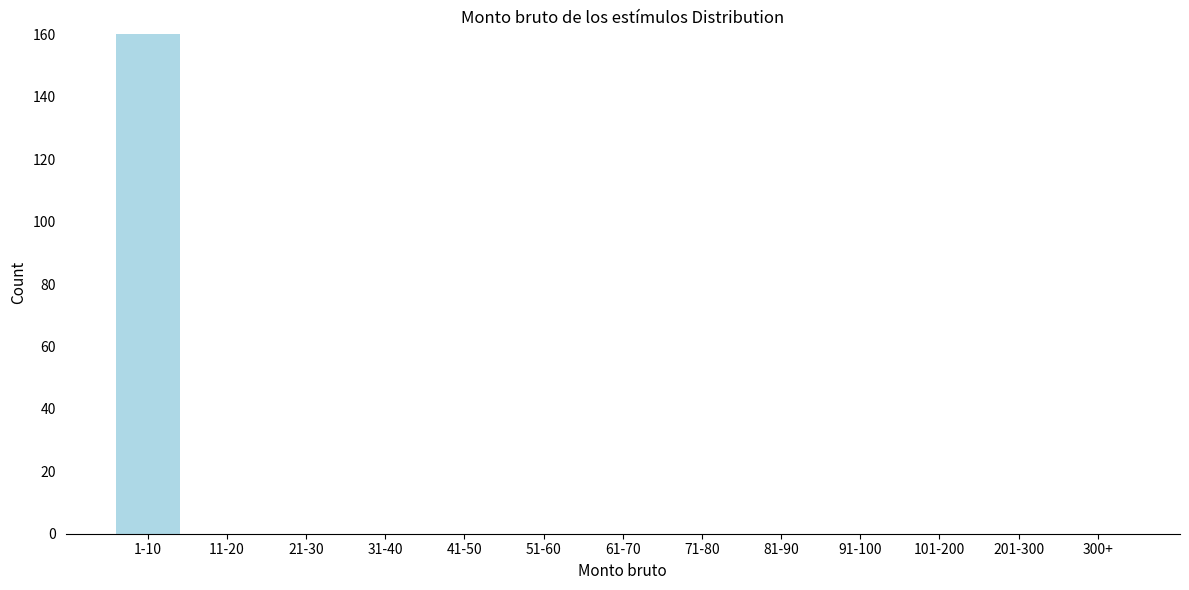

Reading right to left, transcribe all the data shown in this chart.

300+=0	201-300=0	101-200=0	91-100=0	81-90=0	71-80=0	61-70=0	51-60=0	41-50=0	31-40=0	21-30=0	11-20=0	1-10=160